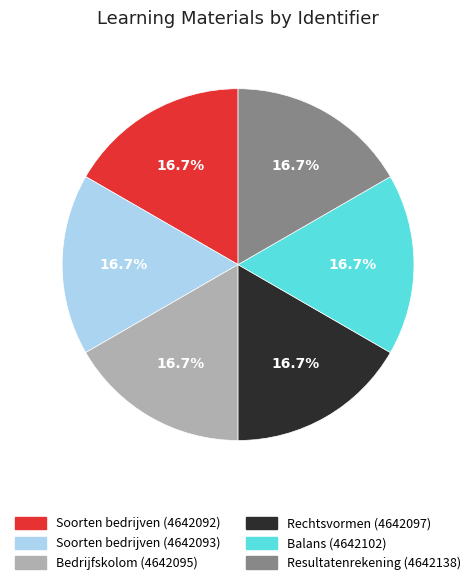

Is the sum of Rechtsvormen (4642097) and Soorten bedrijven (4642093) greater than half?

No